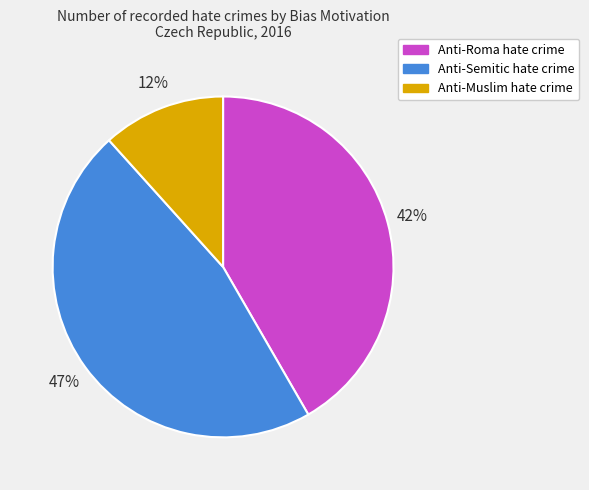

Is Anti-Muslim hate crime the majority of the pie?

No